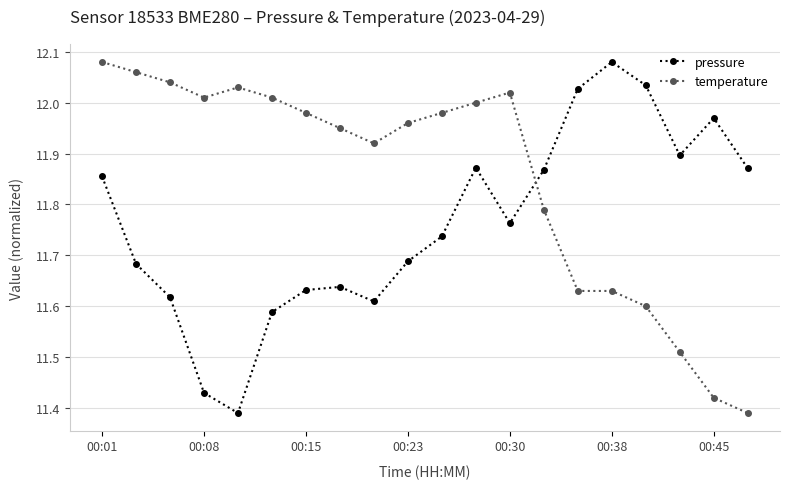

Is this an area chart (filled region under the line)?

No